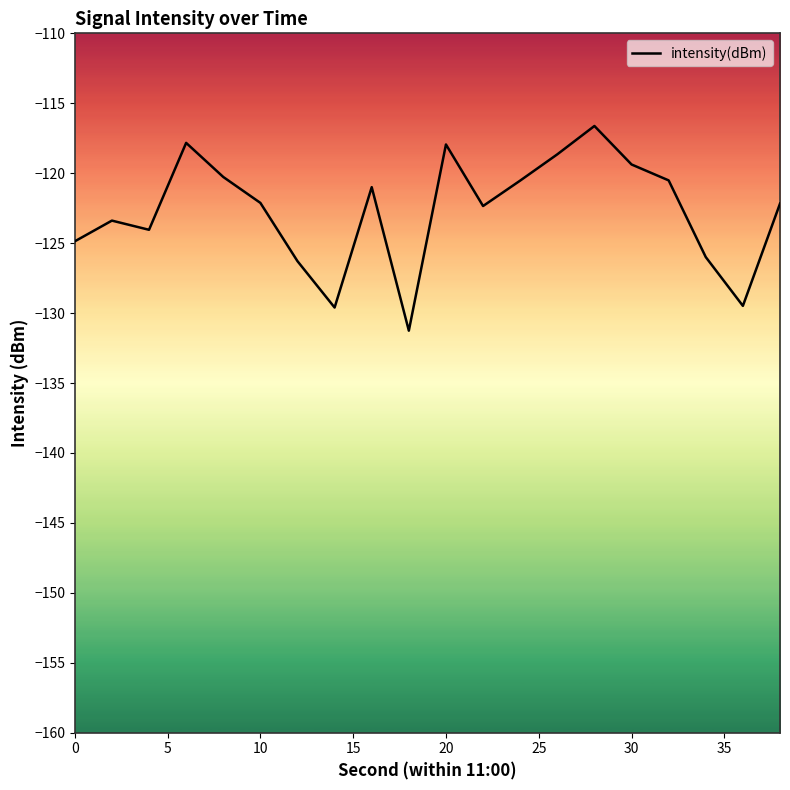

What is the minimum value shown in the chart?

-131.3